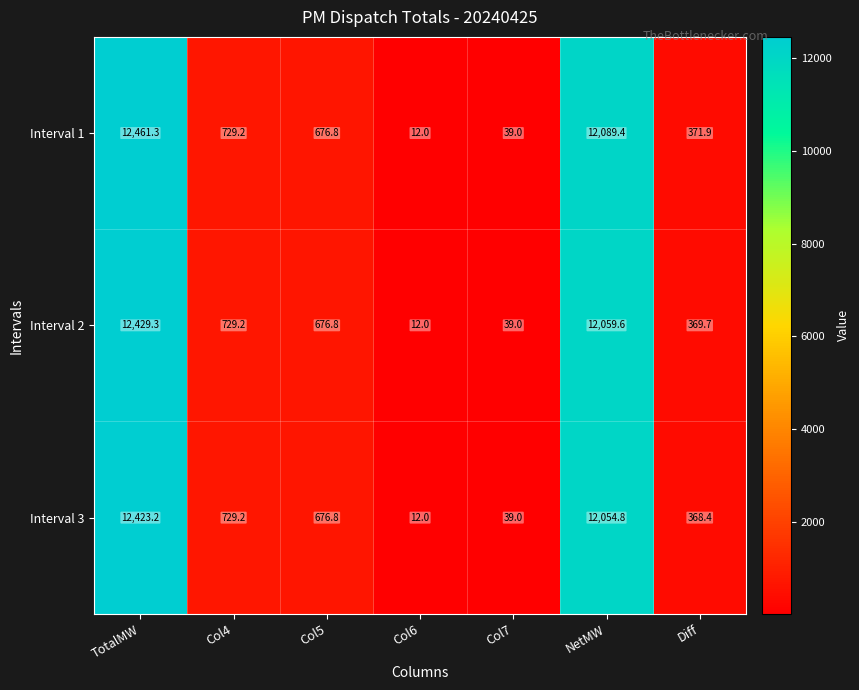

Rank the series by their maximum value, from lowest to highest.

Interval 3, Interval 2, Interval 1